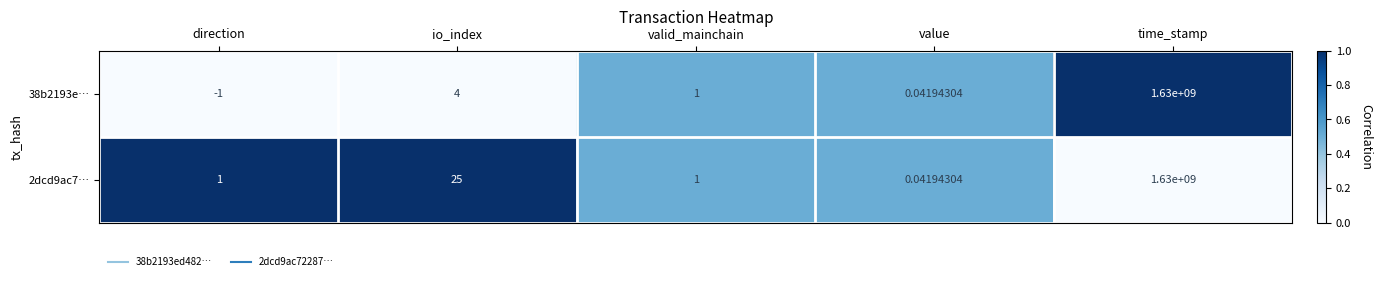

Where does the 38b2193e… series first go above 1?

io_index